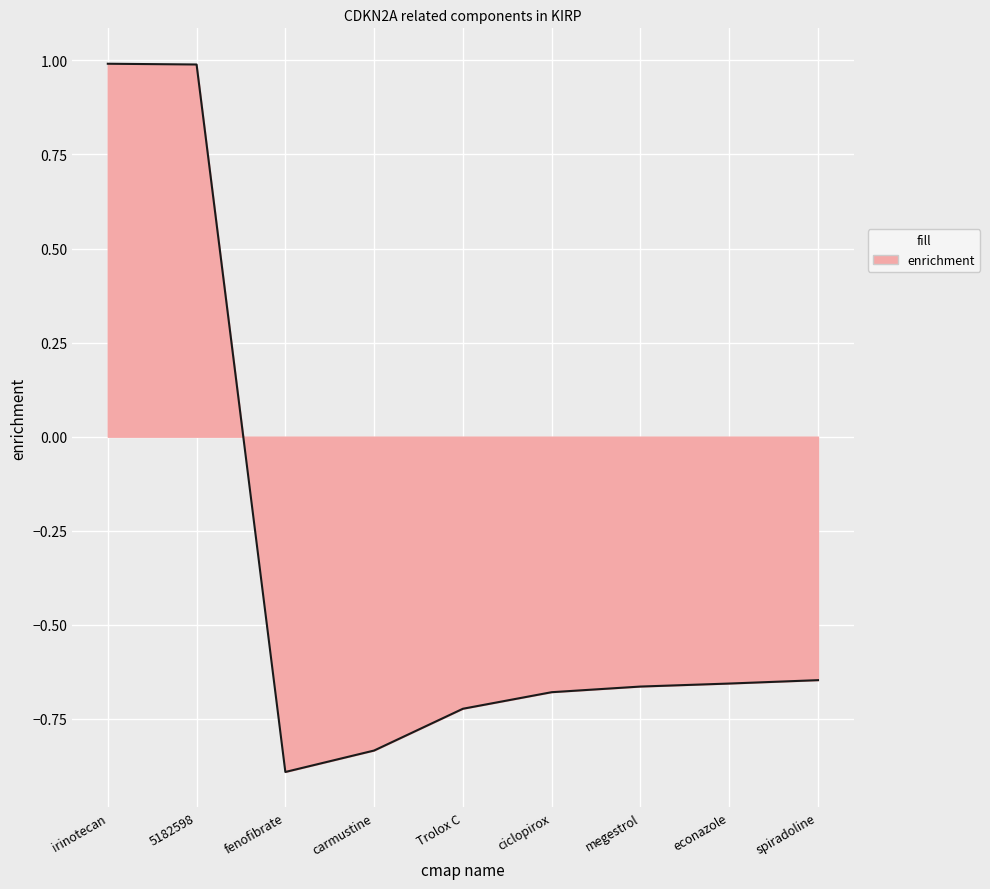

What is the maximum value shown in the chart?

1.0